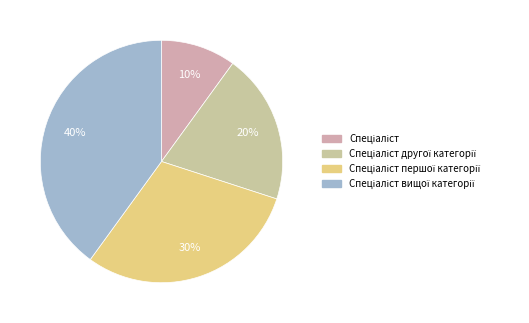

What is the ratio of the value at Спеціаліст вищої категорії to the value at Спеціаліст?

4.0